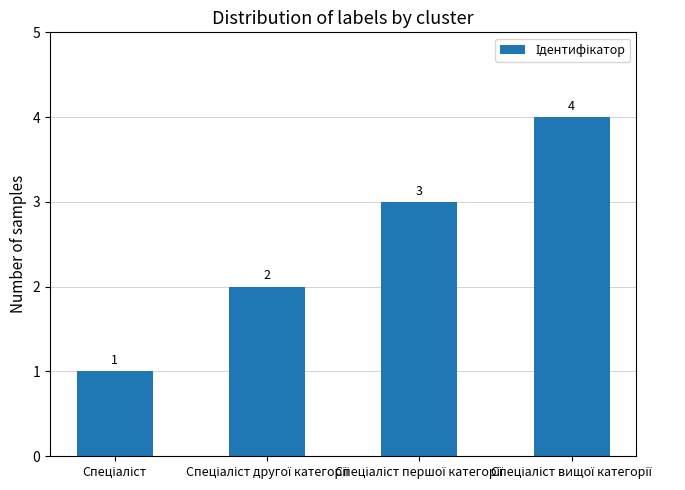

What is the value of the 2nd bar from the left?

2